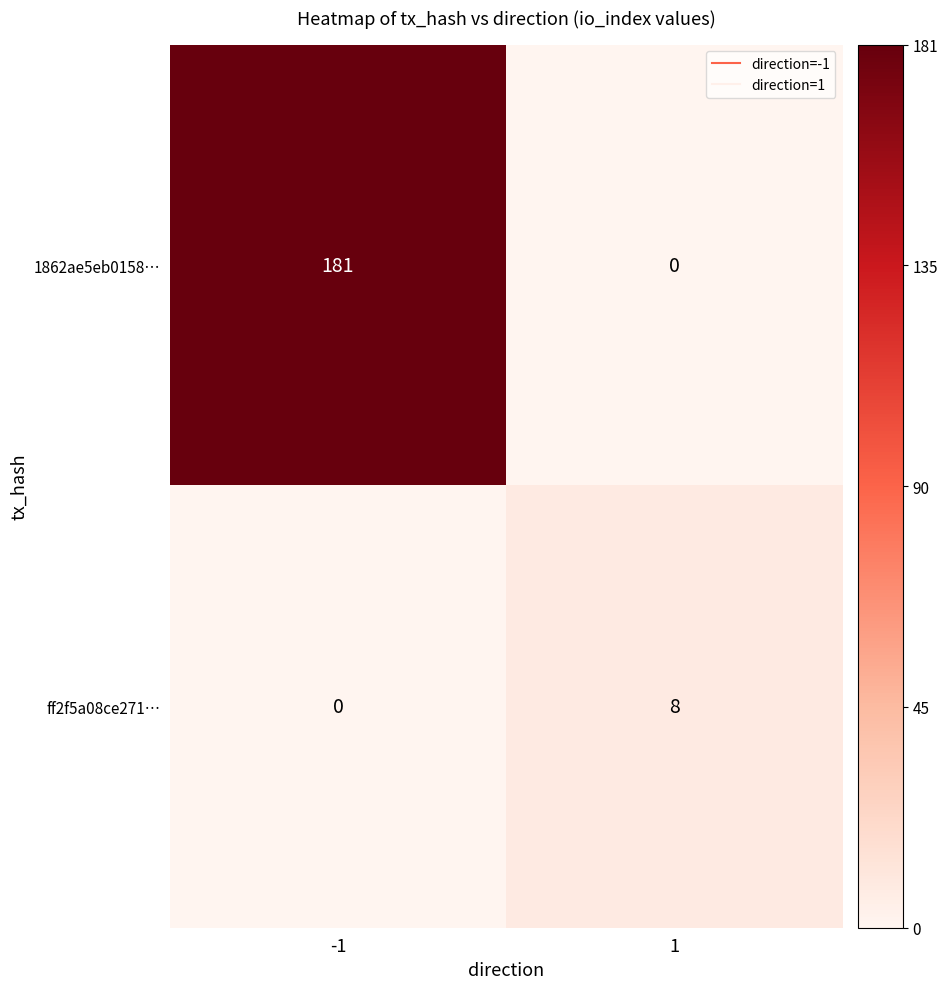

How many distinct data groups are displayed?

2